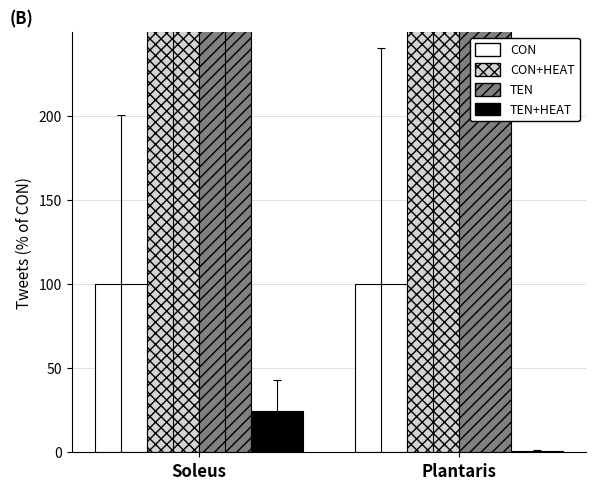

Which has a higher value, Plantaris or Soleus?

Plantaris